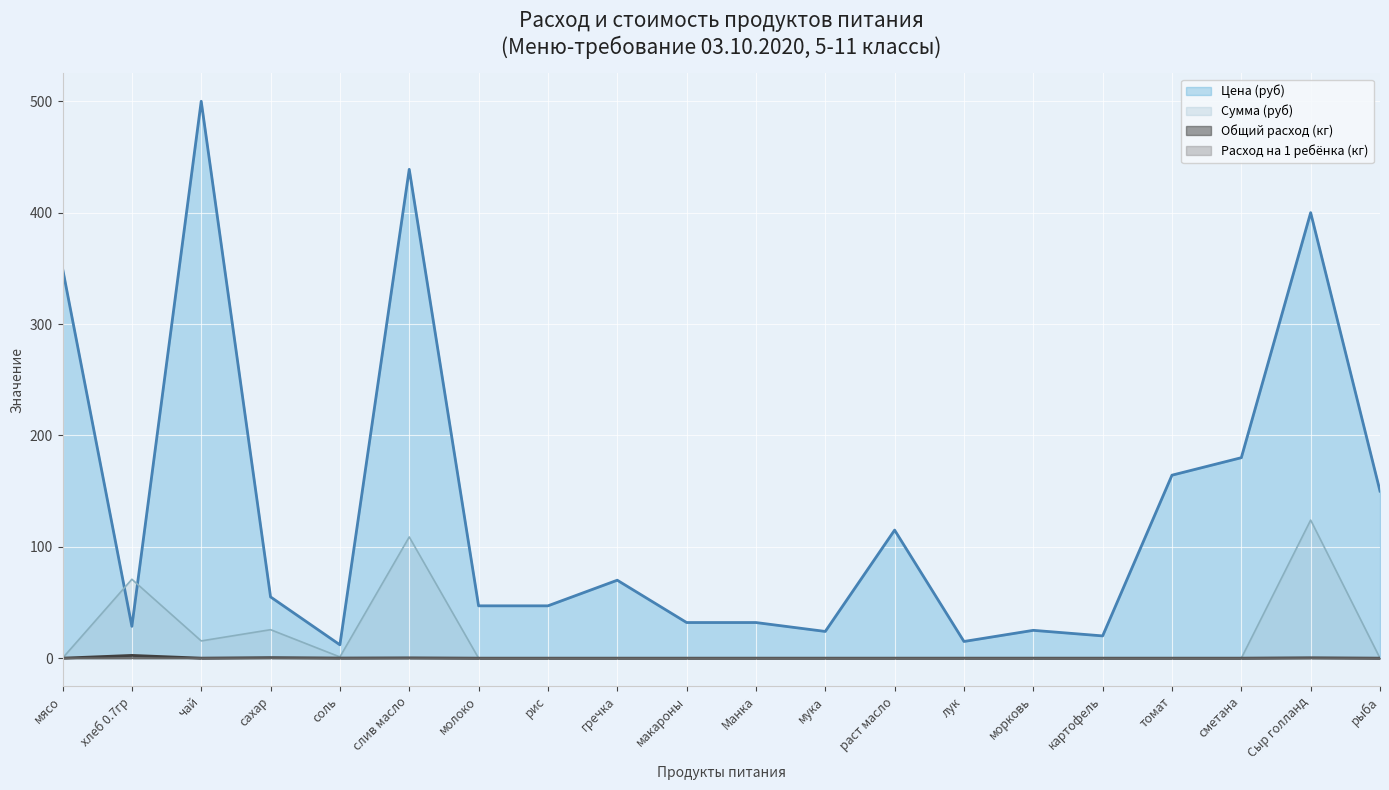

Reading left to right, extract all data points from this chart.

Цена (руб): 350.0	28.6	500.0	55.0	12.0	438.9	47.0	47.0	70.0	32.0	32.0	24.0	115.0	15.0	25.0	20.0	164.3	180.0	400.0	150.0
Сумма (руб): 0.0	70.9	15.5	25.6	1.1	108.8	0.0	0.0	0.0	0.0	0.0	0.0	0.0	0.0	0.0	0.0	0.0	0.0	124.0	0.0
Общий расход (кг): 0.0	2.5	0.0	0.5	0.1	0.2	0.0	0.0	0.0	0.0	0.0	0.0	0.0	0.0	0.0	0.0	0.0	0.0	0.3	0.0
Расход на 1 ребёнка (кг): 0.0	0.1	0.0	0.0	0.0	0.0	0.0	0.0	0.0	0.0	0.0	0.0	0.0	0.0	0.0	0.0	0.0	0.0	0.0	0.0